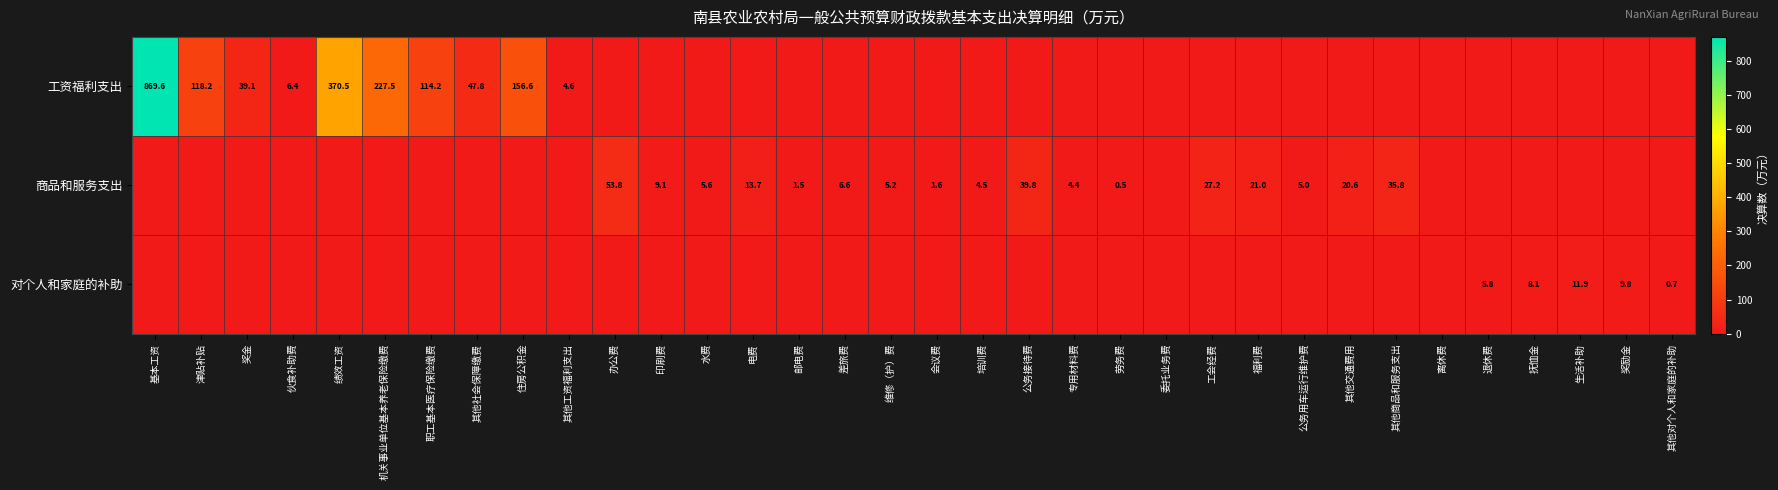

The value of 商品和服务支出 at 会议费 is 1.6. True or false?

True